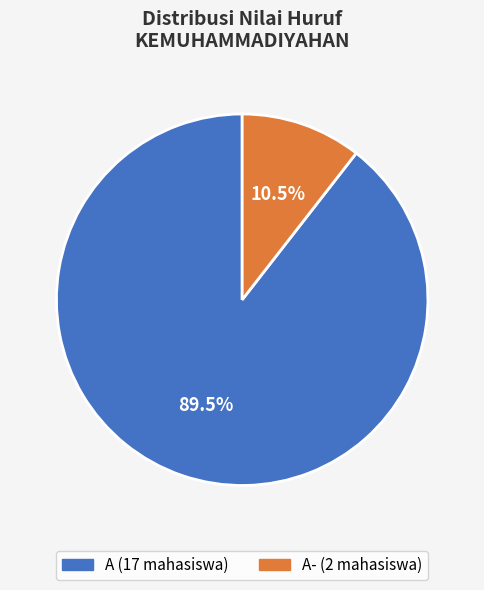

Does any single category account for the majority?

Yes